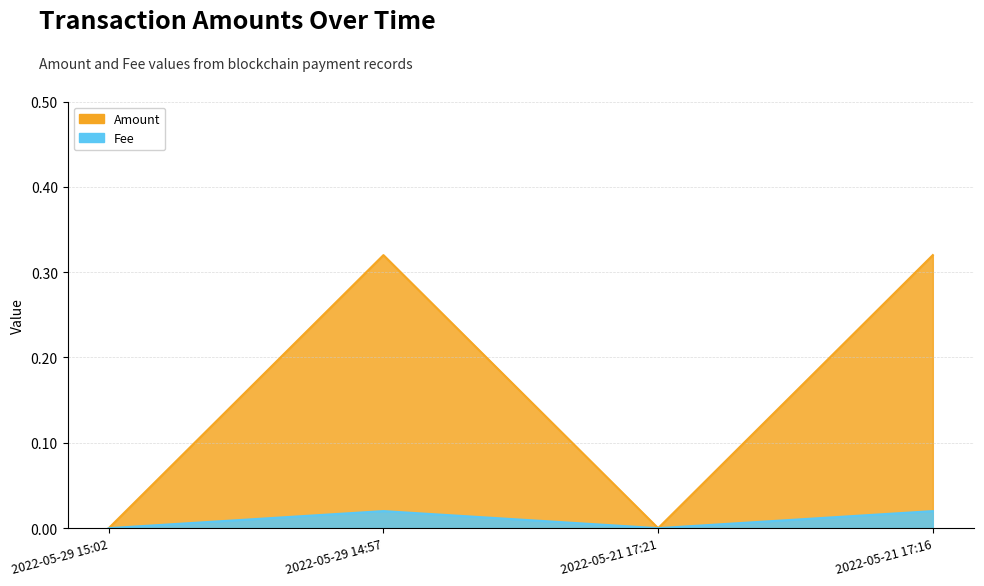

True or false: Fee has a value of 0.0 at 2022-05-21 17:16.

False